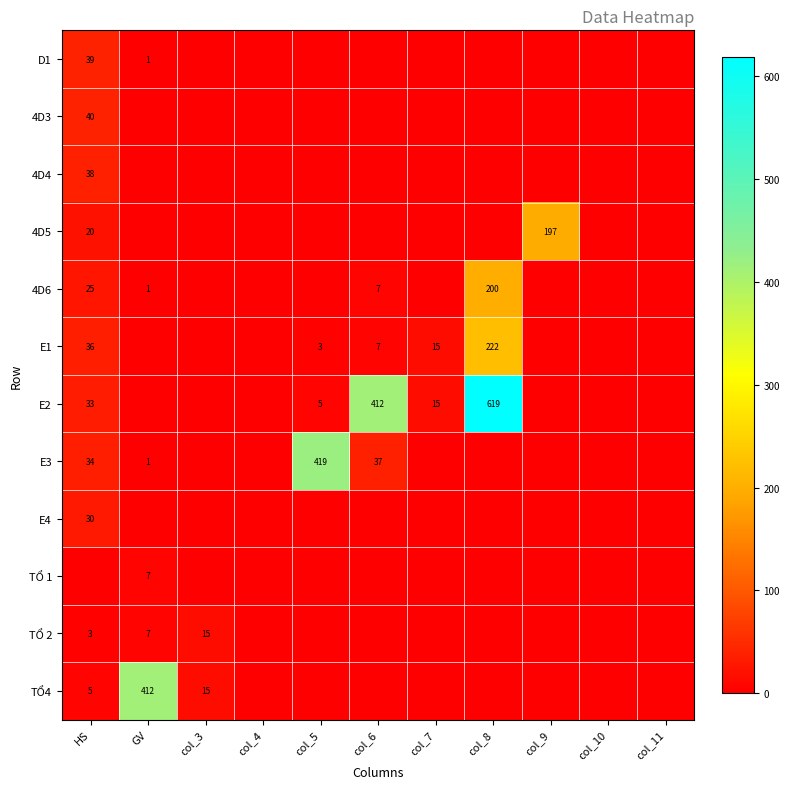

The value of TỔ4 at GV is 412. True or false?

True